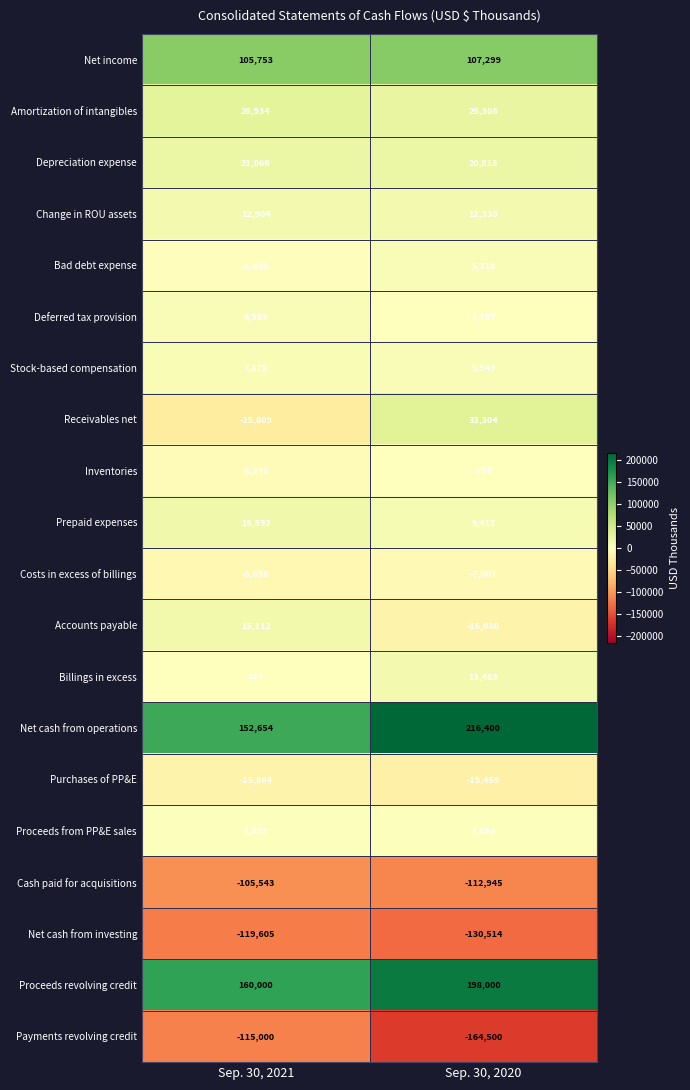

At Sep. 30, 2020, list the series in order from largest to smallest.

Net cash from operations, Proceeds revolving credit, Net income, Receivables net, Amortization of intangibles, Depreciation expense, Billings in excess, Change in ROU assets, Prepaid expenses, Stock-based compensation, Bad debt expense, Proceeds from PP&E sales, Deferred tax provision, Inventories, Costs in excess of billings, Accounts payable, Purchases of PP&E, Cash paid for acquisitions, Net cash from investing, Payments revolving credit